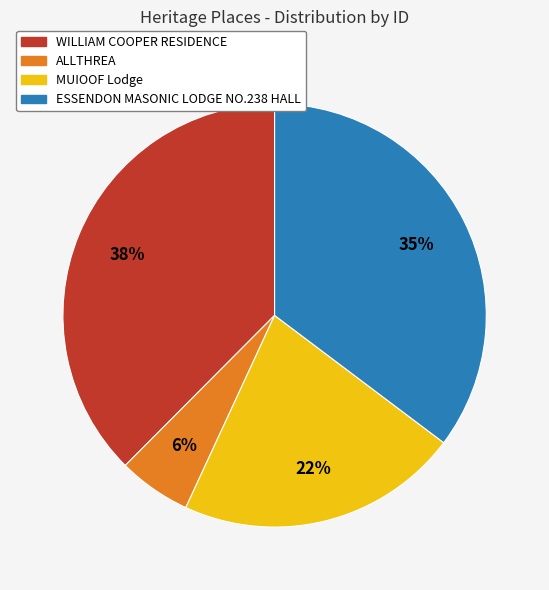

True or false: MUIOOF Lodge accounts for 22% of the total.

True